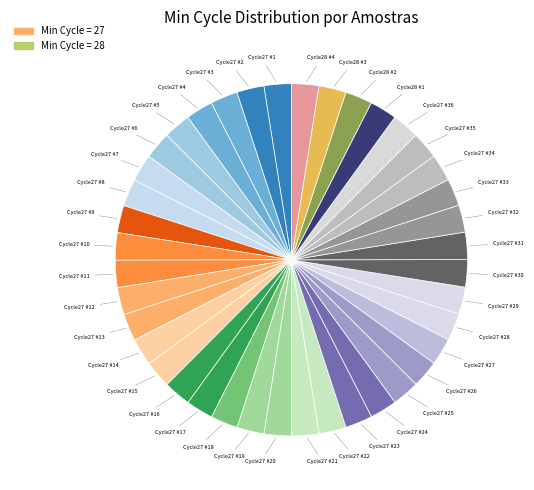

Count the number of slices in the pie.

40